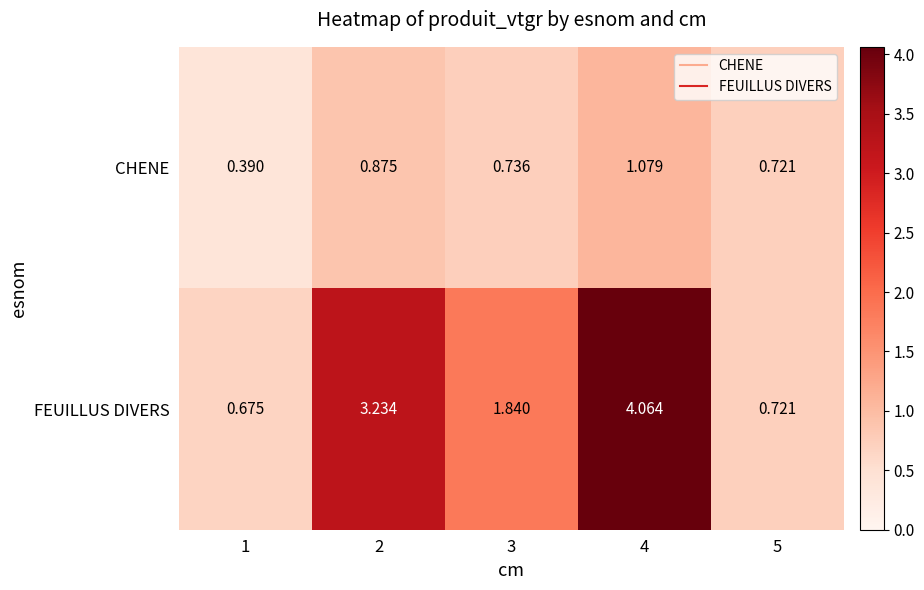

At 3, list the series in order from smallest to largest.

CHENE, FEUILLUS DIVERS